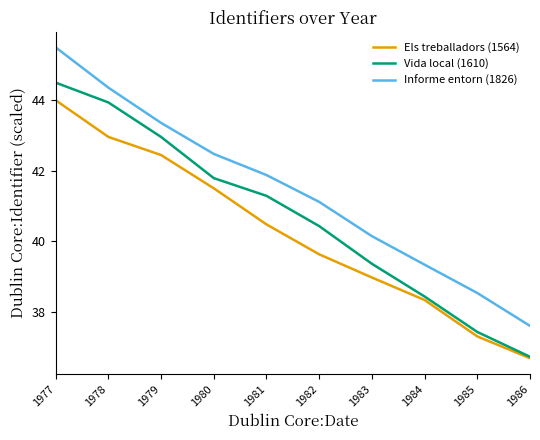

What is the difference between the highest and lowest values at 1982?

1.5